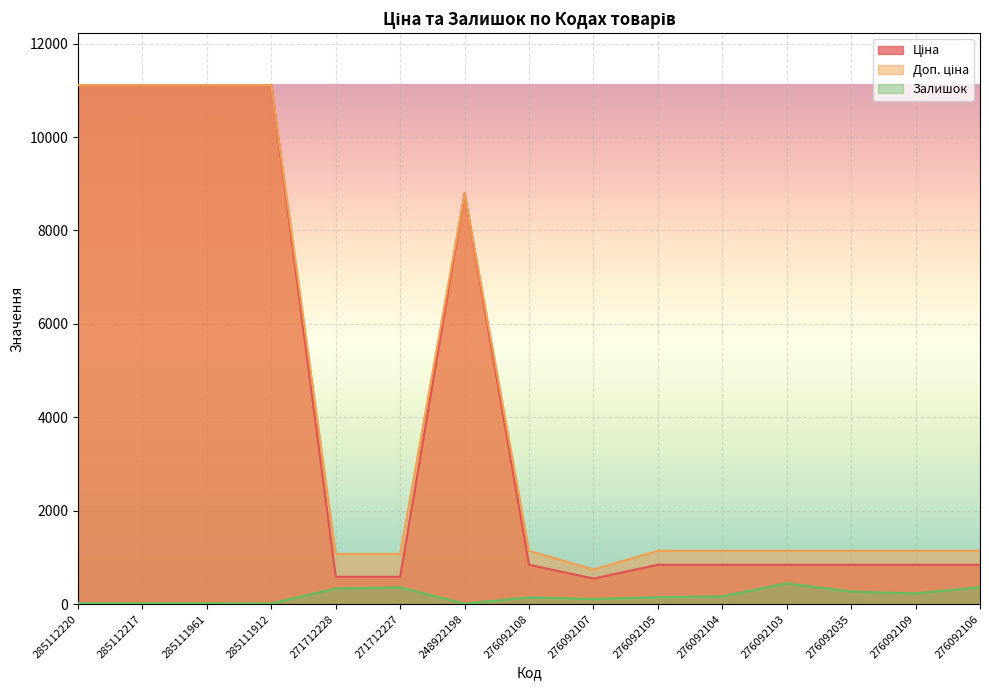

Between 276092107 and 276092109, which is larger?

276092109